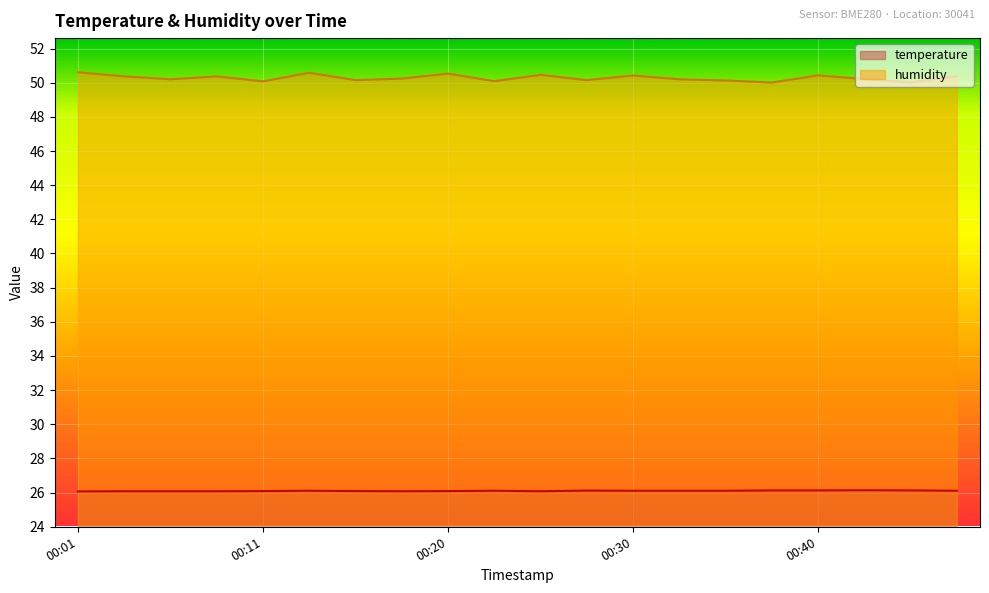

Reading left to right, what are all the values shown in this chart?

temperature: 00:01=26.1	00:03=26.1	00:06=26.1	00:08=26.1	00:11=26.1	00:13=26.1	00:16=26.1	00:18=26.1	00:20=26.1	00:23=26.1	00:25=26.1	00:28=26.1	00:30=26.1	00:33=26.1	00:35=26.1	00:37=26.1	00:40=26.1	00:42=26.1	00:45=26.1	00:47=26.1
humidity: 00:01=50.6	00:03=50.4	00:06=50.2	00:08=50.4	00:11=50.1	00:13=50.6	00:16=50.1	00:18=50.2	00:20=50.5	00:23=50.1	00:25=50.5	00:28=50.1	00:30=50.4	00:33=50.2	00:35=50.1	00:37=50.0	00:40=50.4	00:42=50.2	00:45=50.0	00:47=50.4